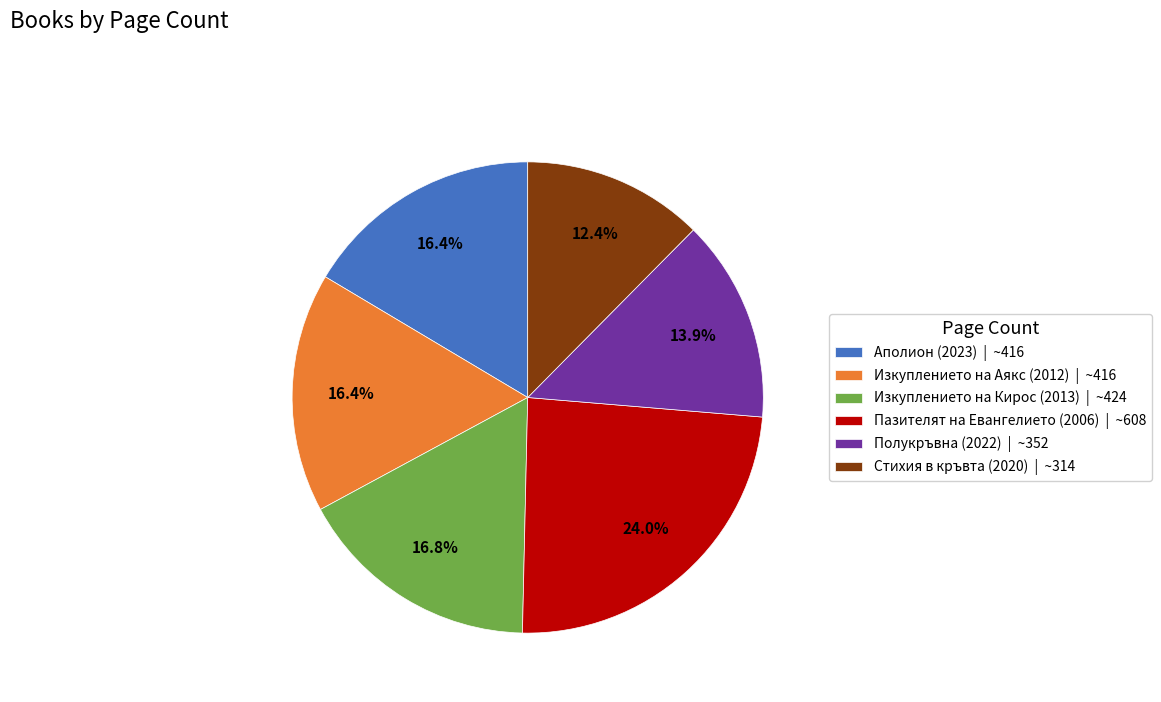

Do Полукръвна (2022) and Пазителят на Евангелието (2006) together represent more than half of the pie?

No